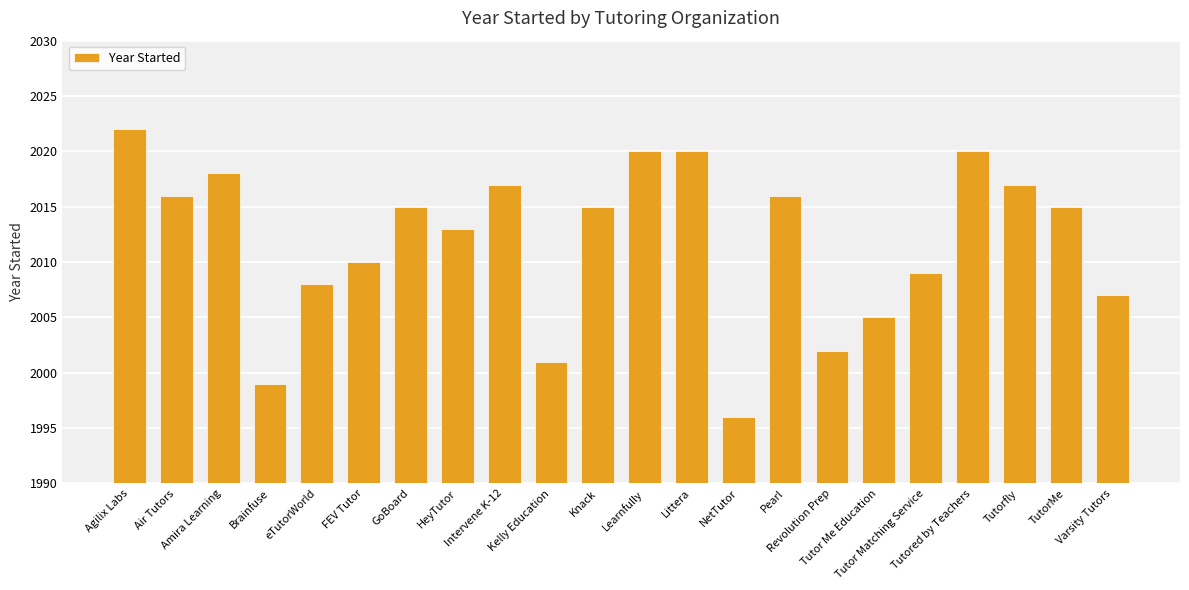

Which category has the lowest value across all series?

NetTutor